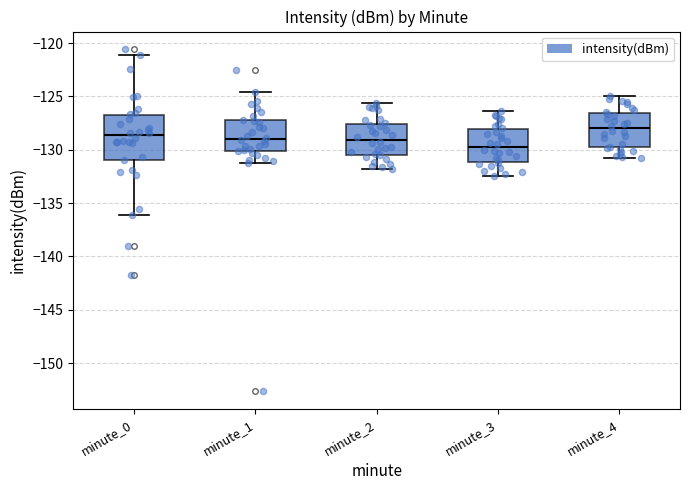

Reading left to right, transcribe this box plot: for each box, give where its median line is, the range the box spans, and where its two whiskers end, as read against the y-axis. The values are not printed on the chart, so give them approximately, as read against the axis.

minute_0: median -128.5, box -131.0 to -127.0, whiskers -136.0 to -121.0
minute_1: median -129.0, box -130.0 to -127.0, whiskers -131.0 to -124.5
minute_2: median -129.0, box -130.5 to -127.5, whiskers -132.0 to -125.5
minute_3: median -129.5, box -131.0 to -128.0, whiskers -132.5 to -126.5
minute_4: median -128.0, box -130.0 to -126.5, whiskers -131.0 to -125.0